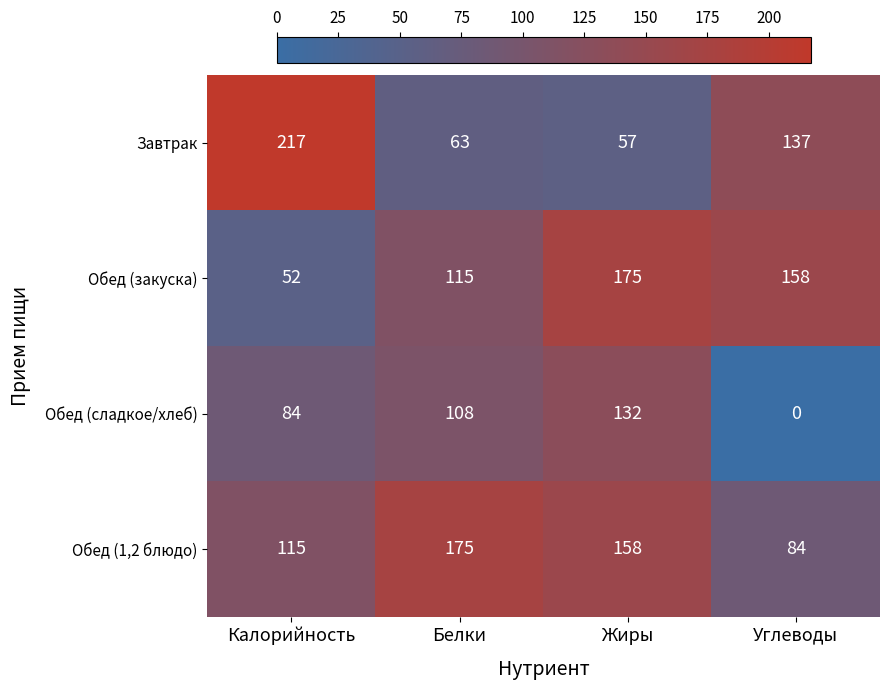

Reading left to right, what are all the values shown in this chart?

Завтрак: Калорийность=217	Белки=63	Жиры=57	Углеводы=137
Обед (закуска): Калорийность=52	Белки=115	Жиры=175	Углеводы=158
Обед (сладкое/хлеб): Калорийность=84	Белки=108	Жиры=132	Углеводы=0
Обед (1,2 блюдо): Калорийность=115	Белки=175	Жиры=158	Углеводы=84